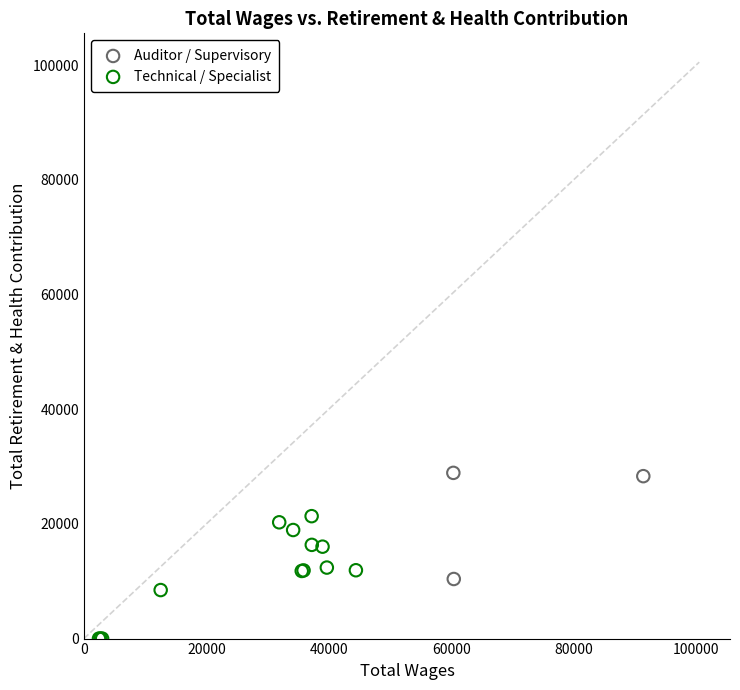

What are all the series names shown in the legend?

Auditor / Supervisory, Technical / Specialist